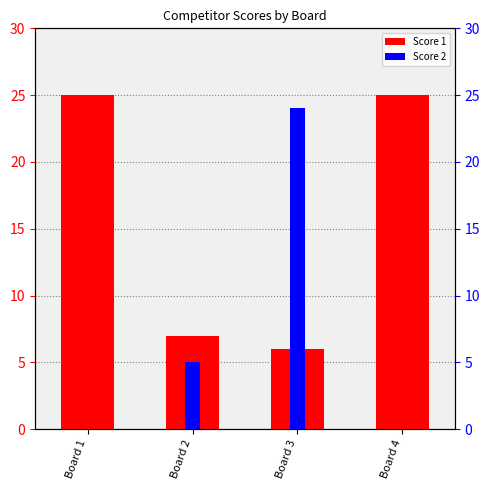

The Score 1 series shows 7 at Board 2. True or false?

True